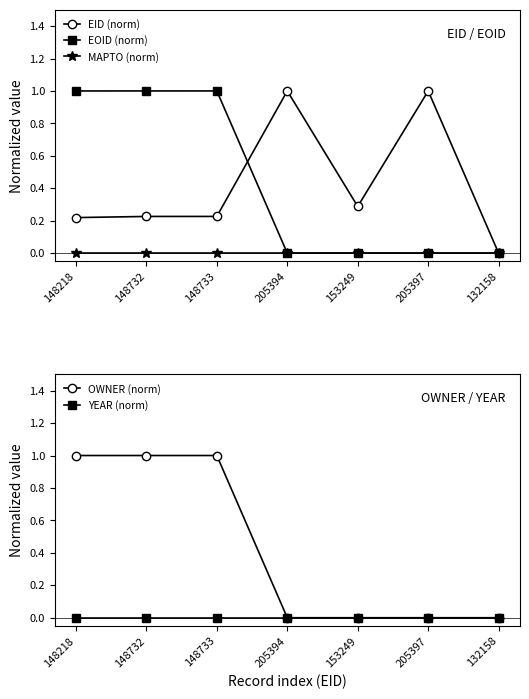

The OWNER (norm) series shows 0.0 at 205394. True or false?

True